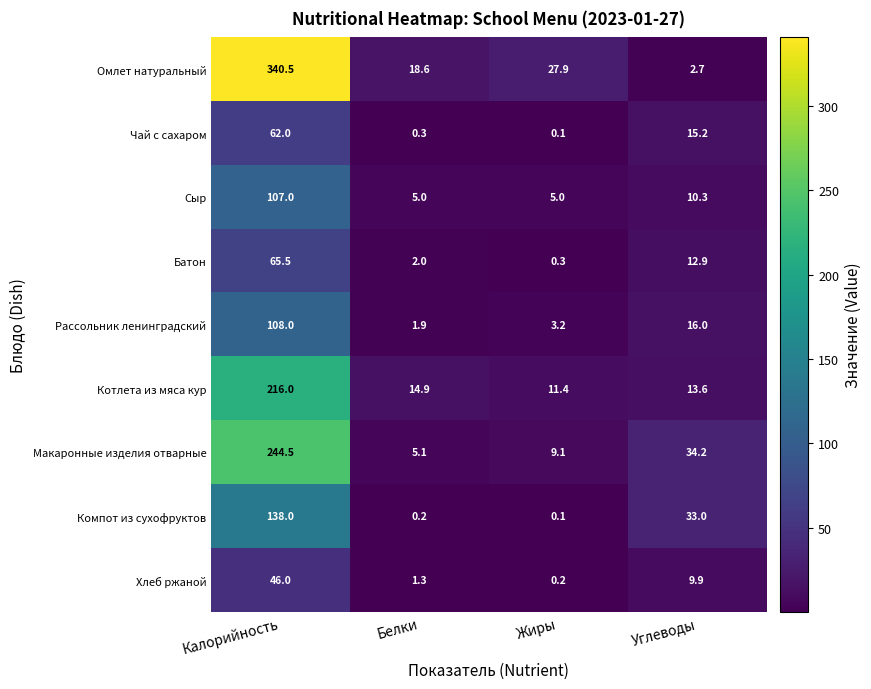

What is the greatest value displayed?

340.5